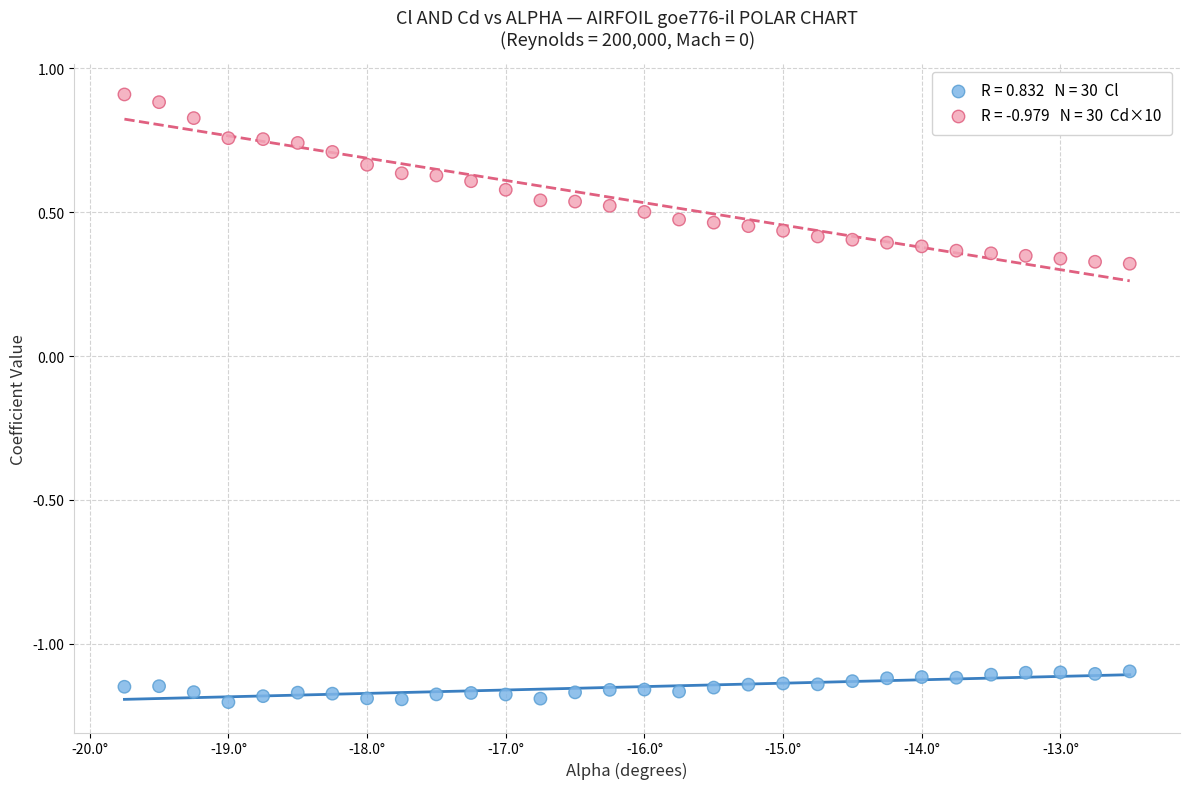

Across all data points, what is the range of Y values (max minus min)?

2.1